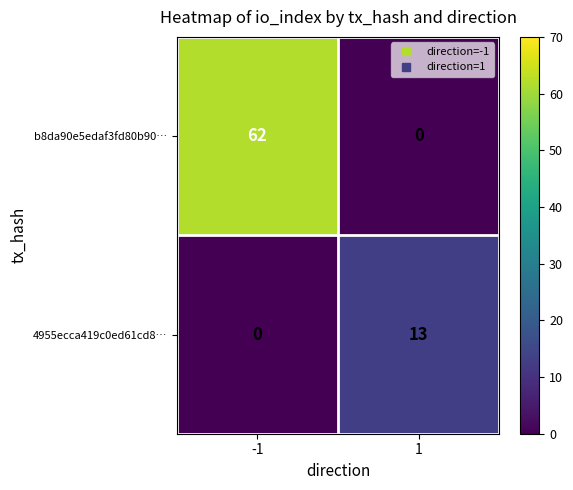

What is the difference between the 4955ecca419c0ed61cd8… values at 1 and -1?

13